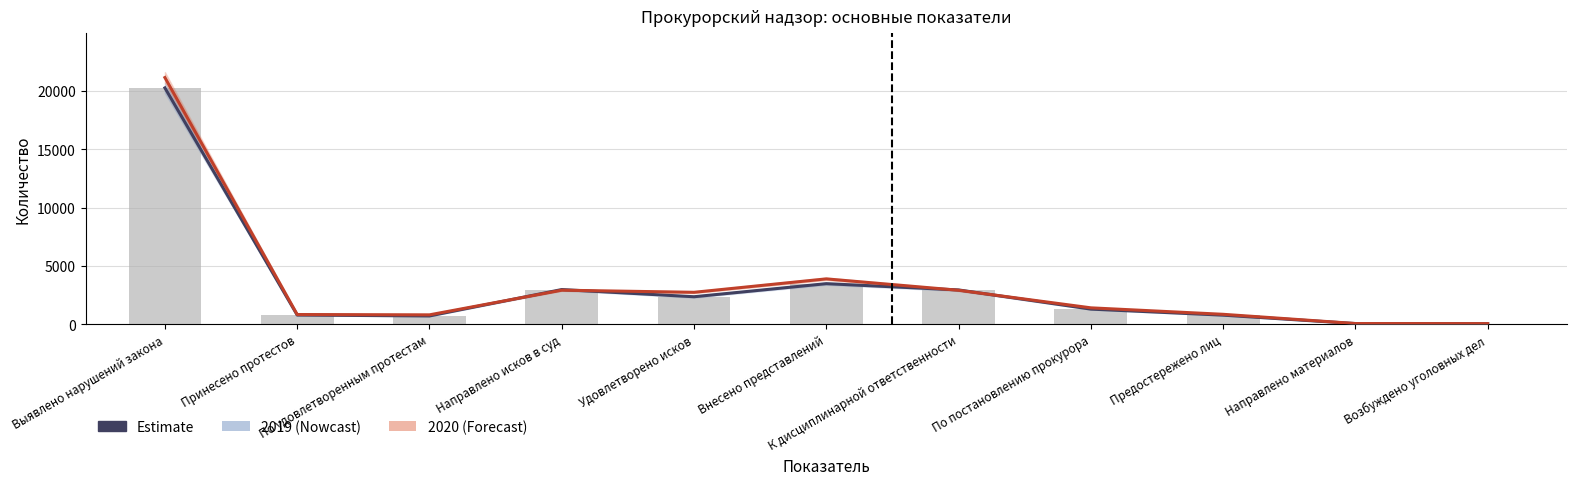

What value does the 2019 series have at Внесено представлений?

3479